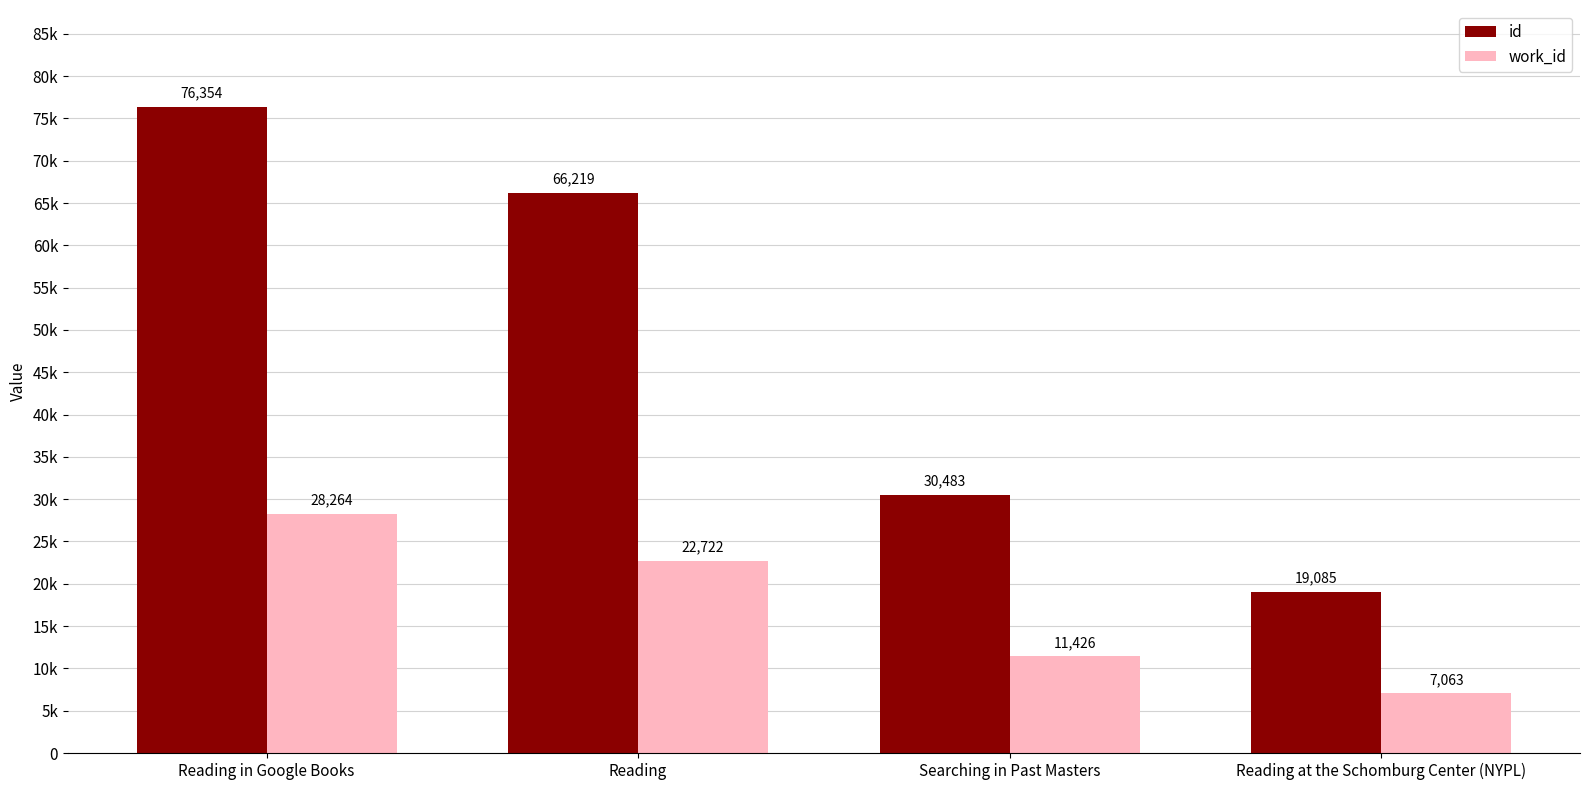

What is the difference between the work_id values at Reading and Reading in Google Books?

5542